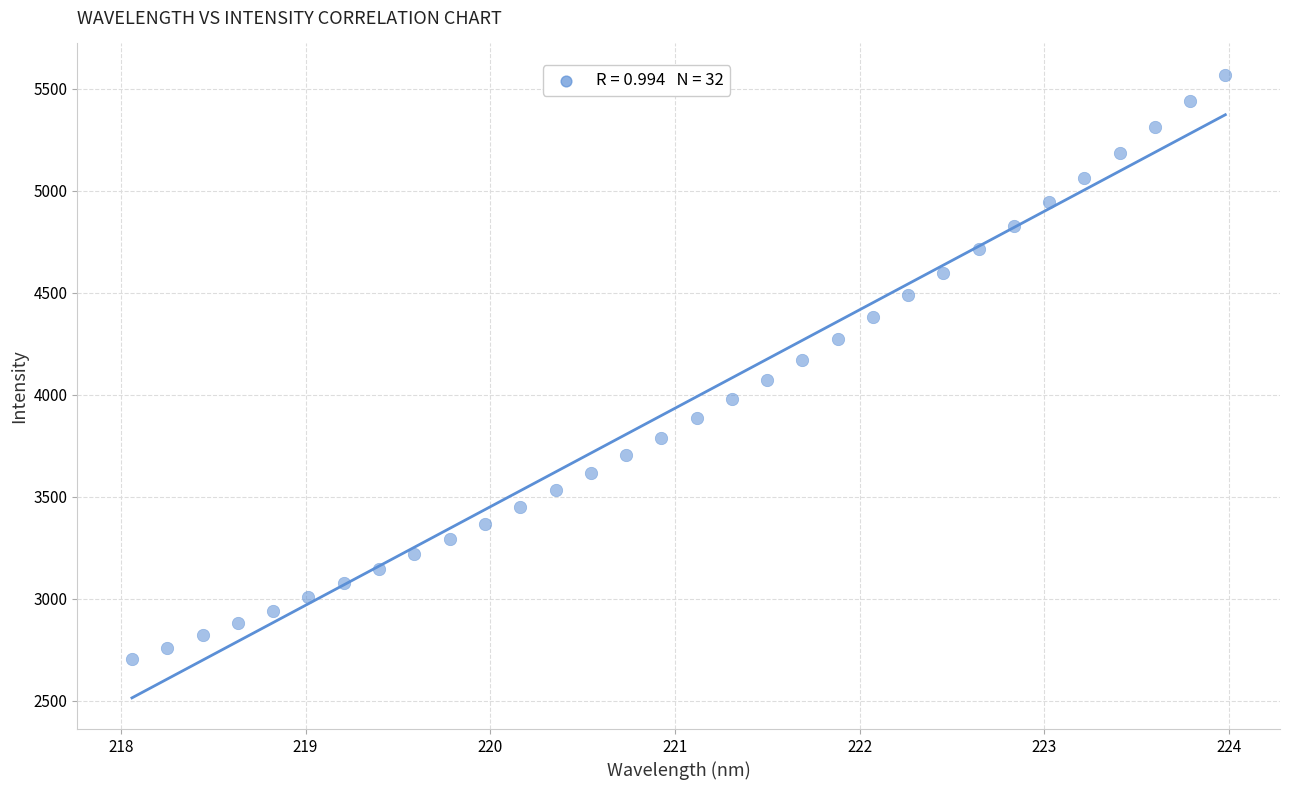

What is the range of Y values (max minus min)?

2866.3